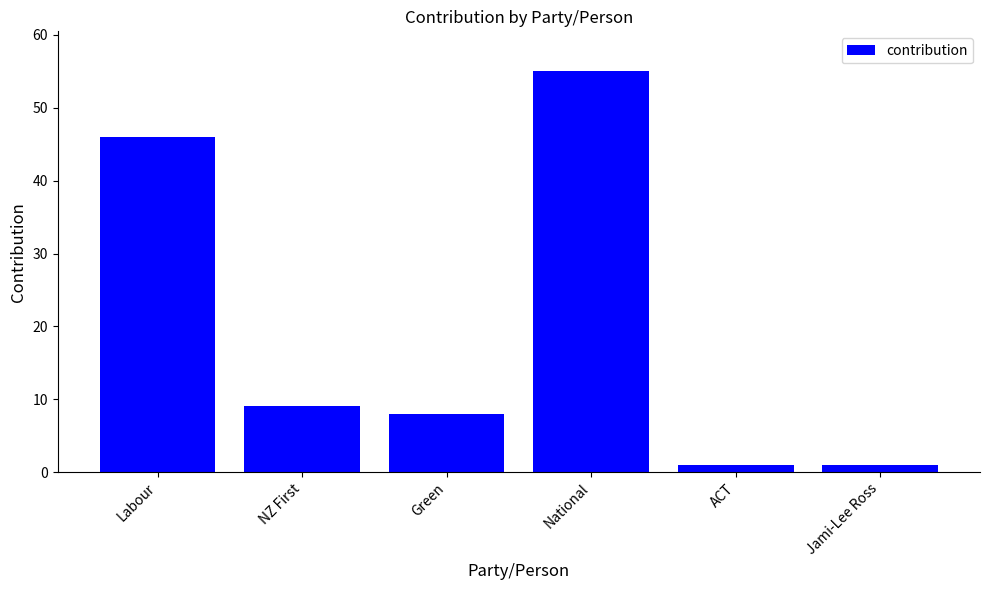

What position from the left is NZ First?

2